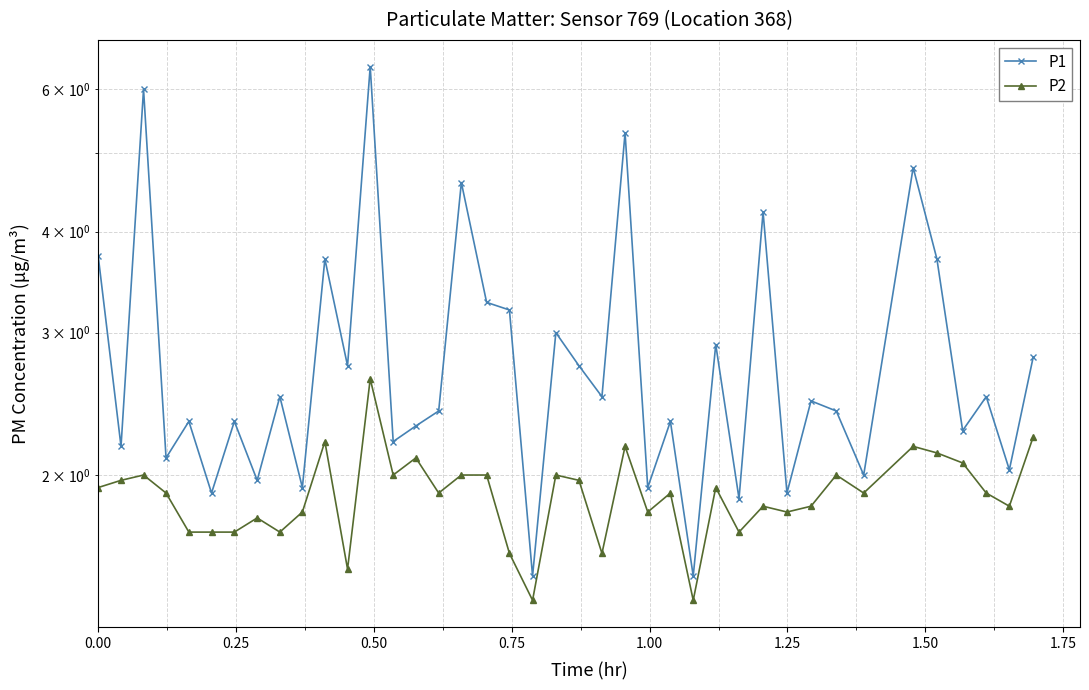

What are all the series names shown in the legend?

P1, P2